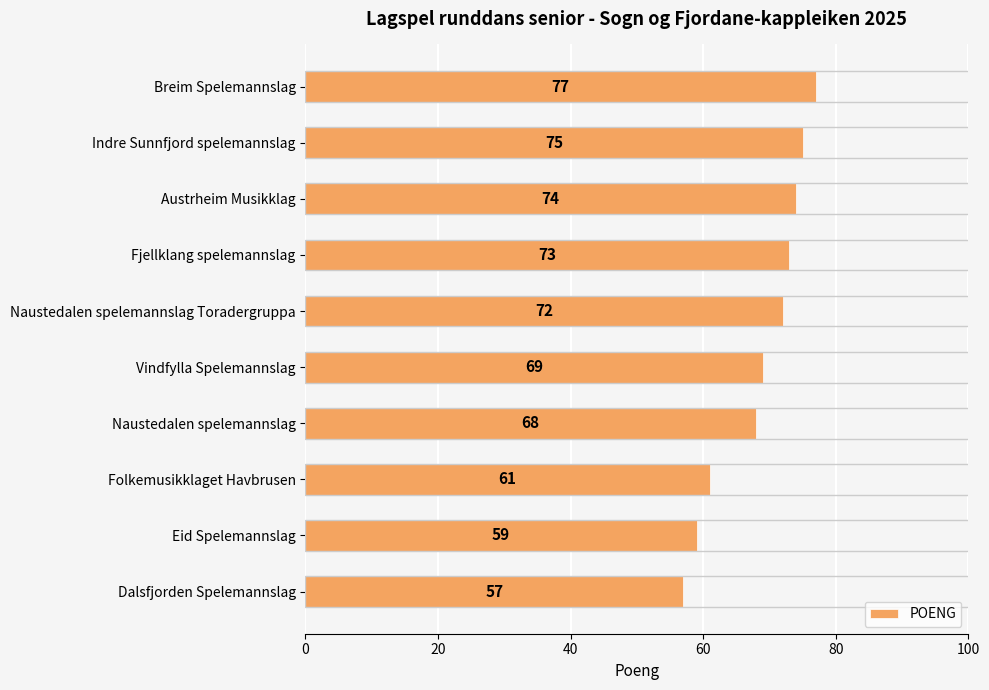

Count the number of categories in the chart.

10